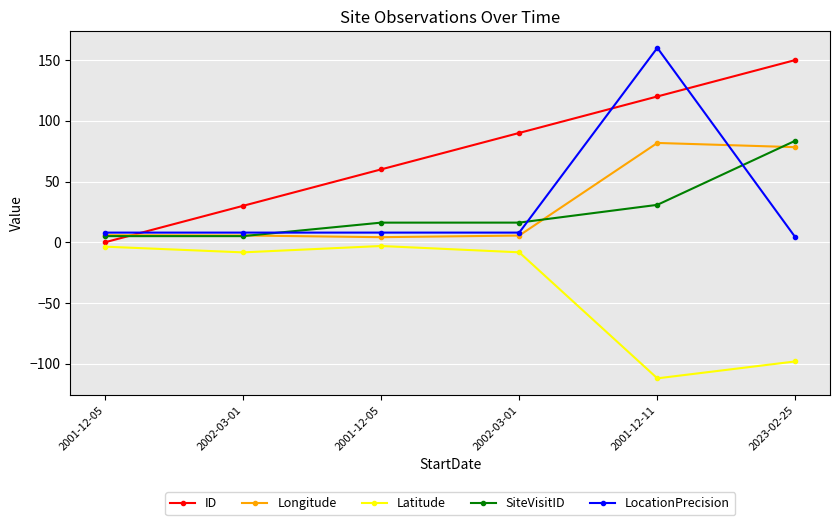

How many intersections are there between ID and Longitude?

1